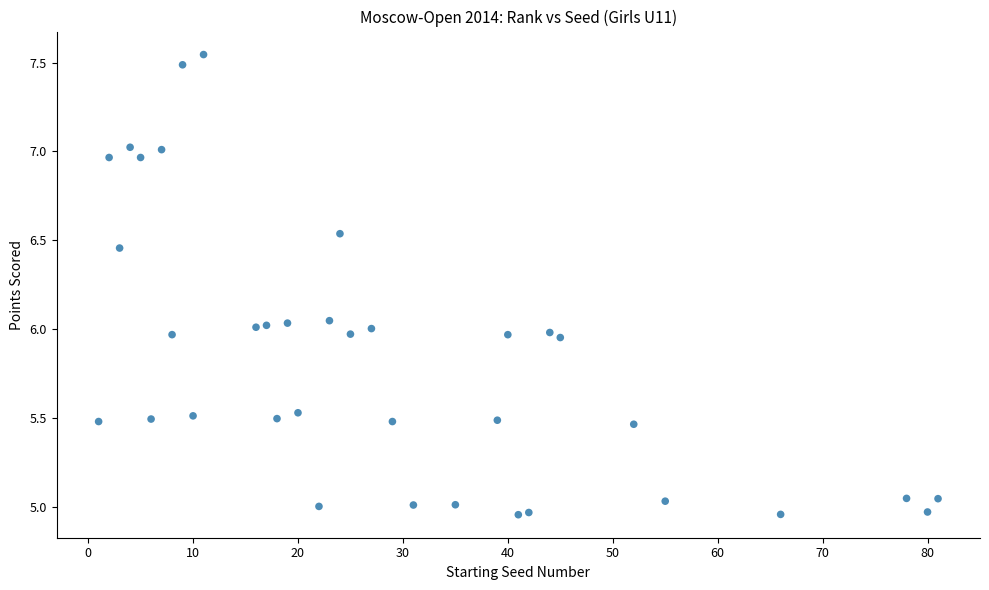

What is the range of X values (max minus min)?

80.0